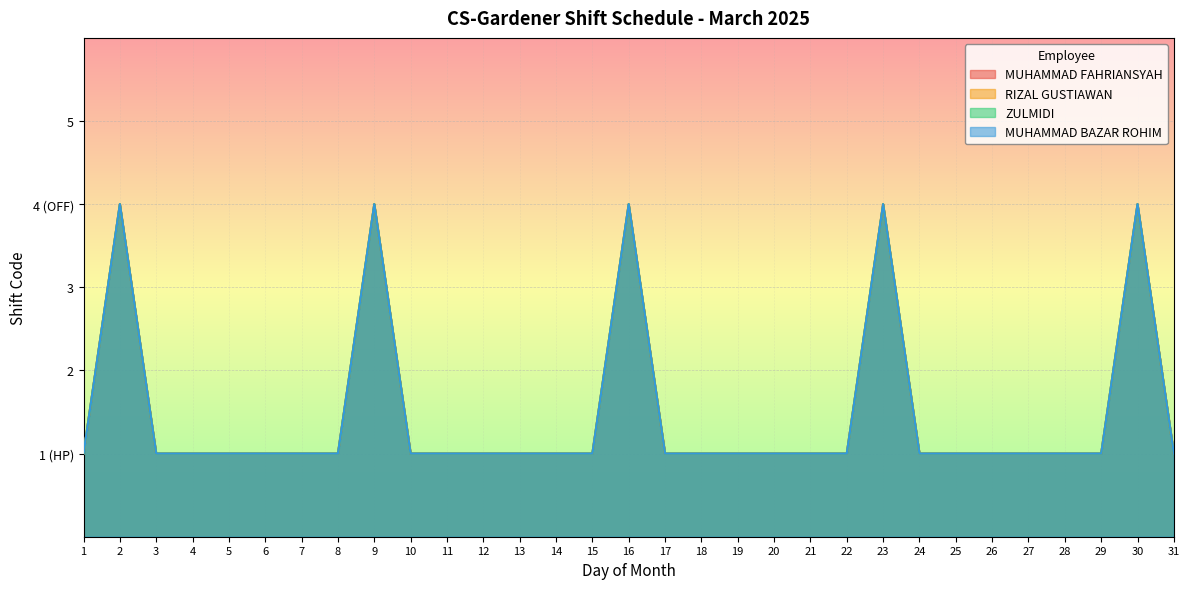

True or false: RIZAL GUSTIAWAN and MUHAMMAD FAHRIANSYAH cross at least once.

False